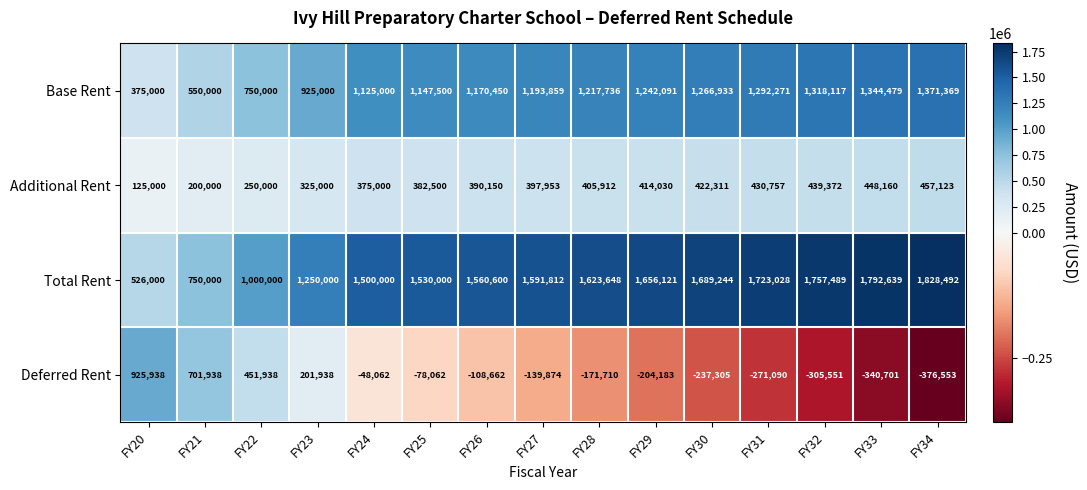

Rank the series at FY32 from highest to lowest value.

Total Rent, Base Rent, Additional Rent, Deferred Rent